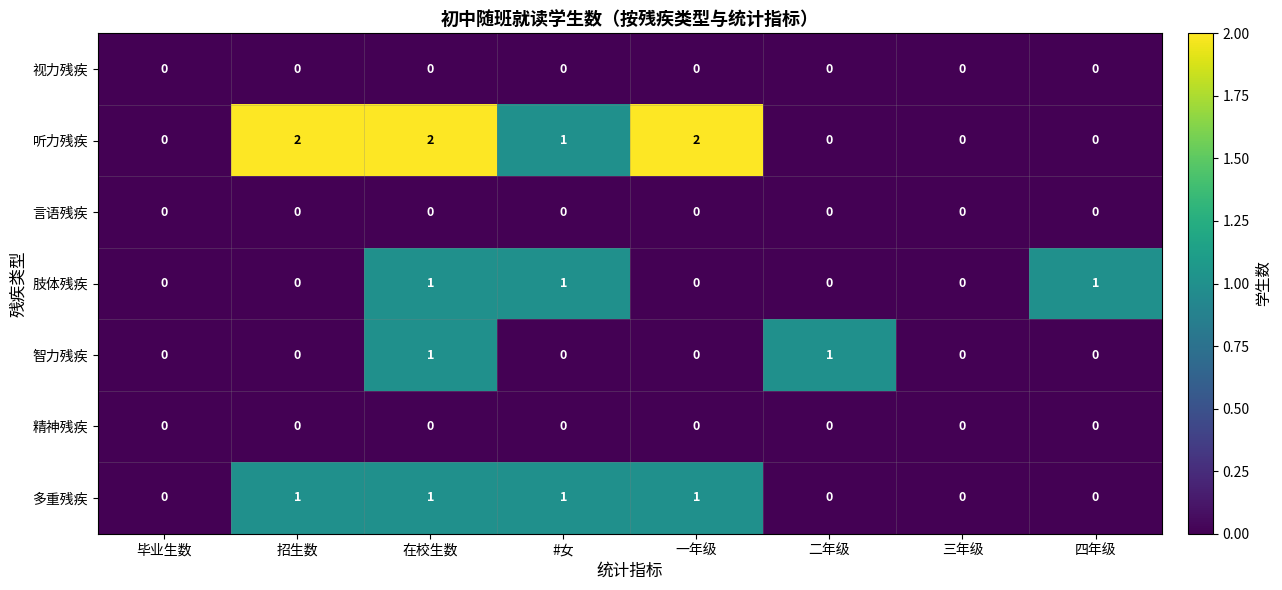

At which label is 听力残疾 closest to 1?

#女